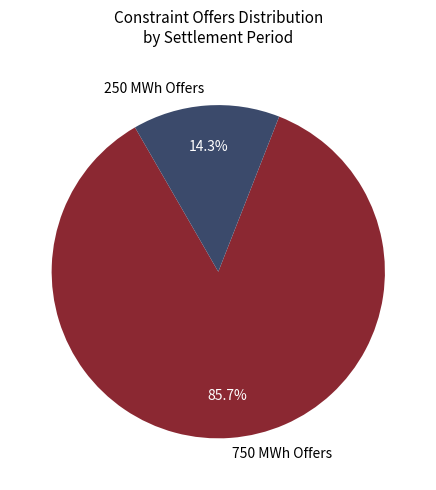

To the nearest percent, what is the difference between the largest and smallest slice percentages?

71%